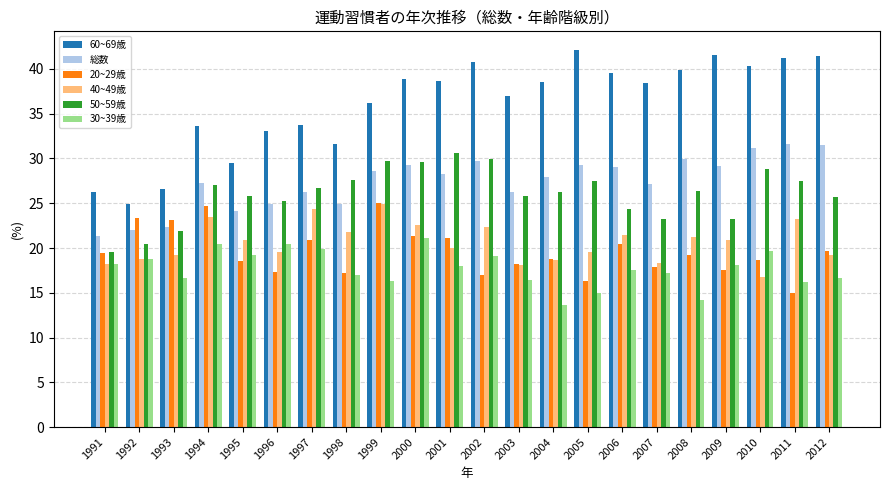

Which category has the lowest value across all series?

2004